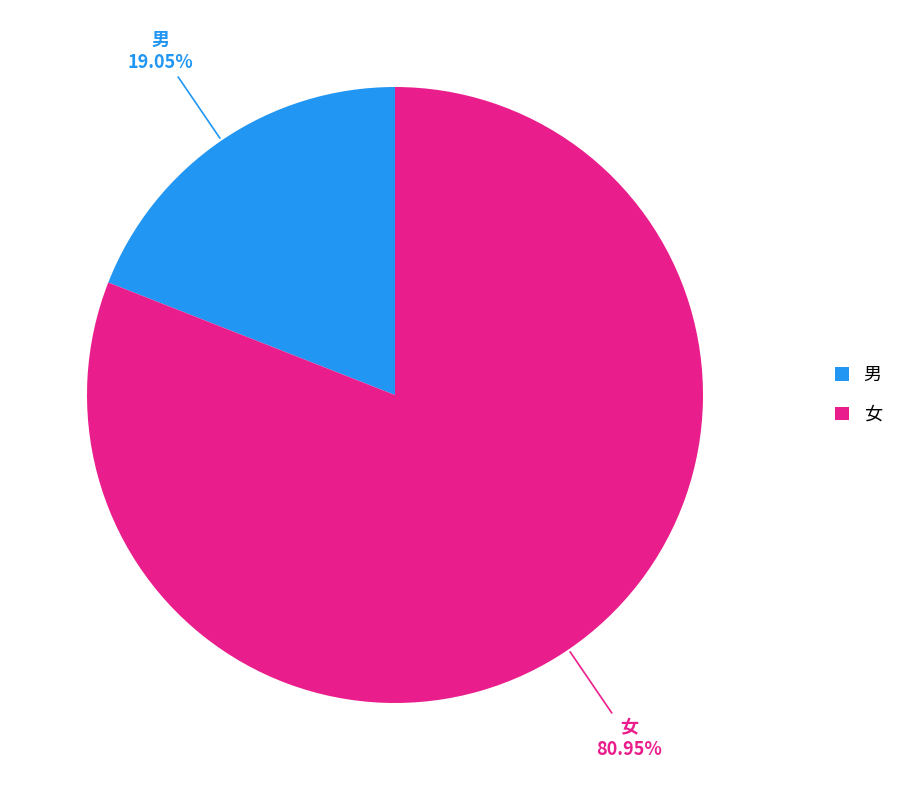

Which has a higher value, 男 or 女?

女